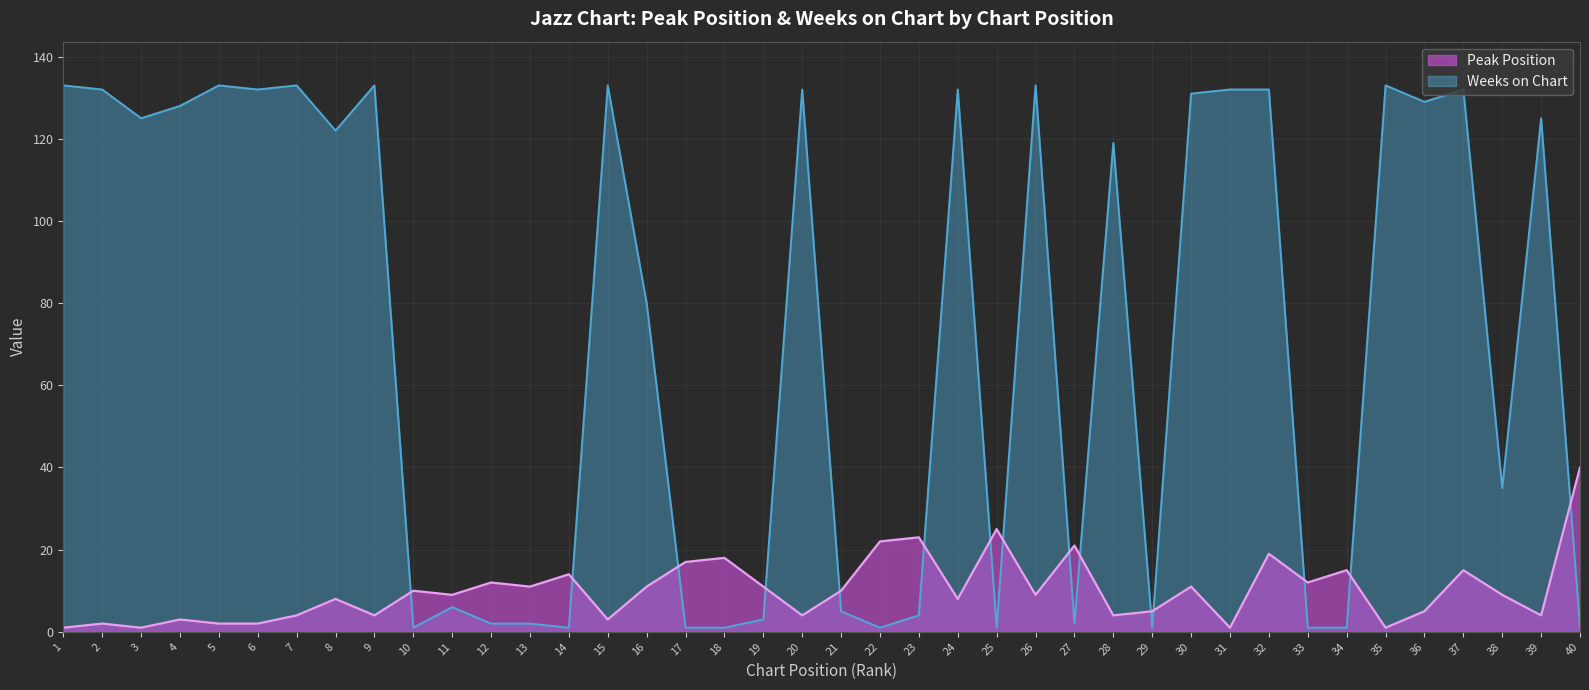

What is the difference between the maximum and second lowest values in the Weeks on Chart series?

132